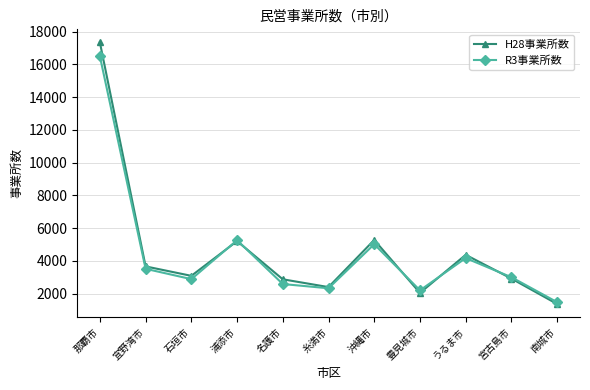

What is the maximum value shown in the chart?

17339